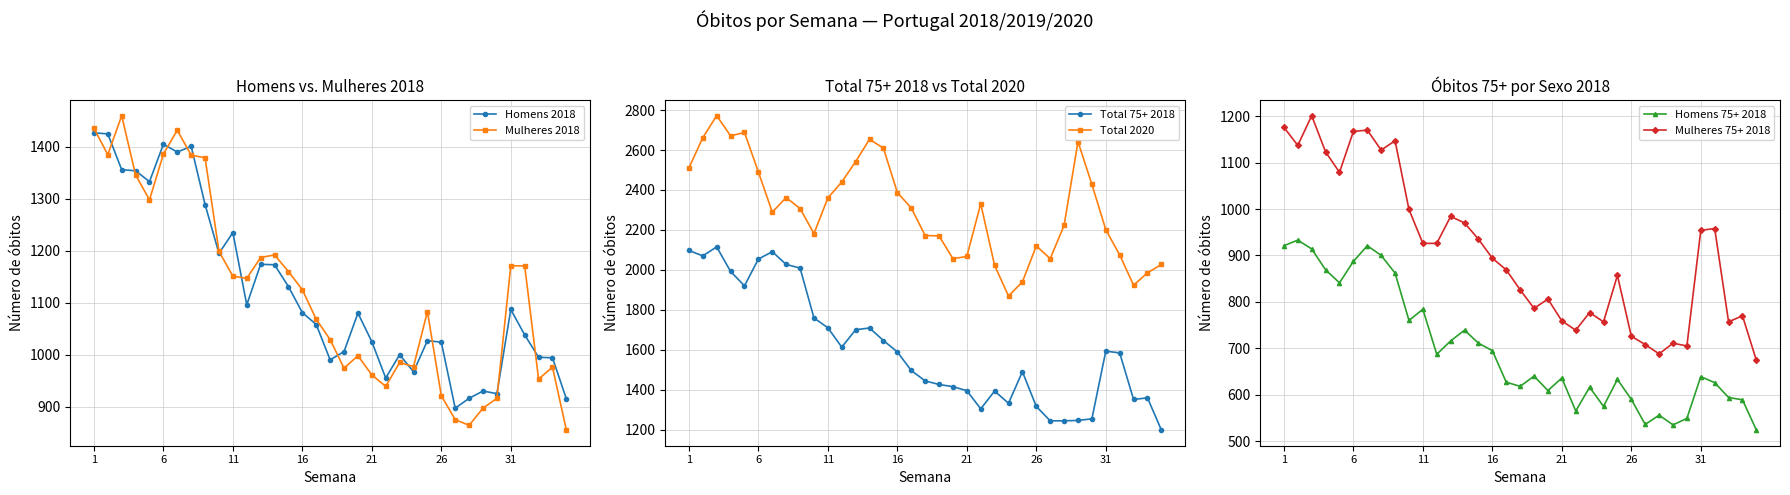

True or false: Total 75+ 2018 has more than 1 points higher than both neighbors.

True